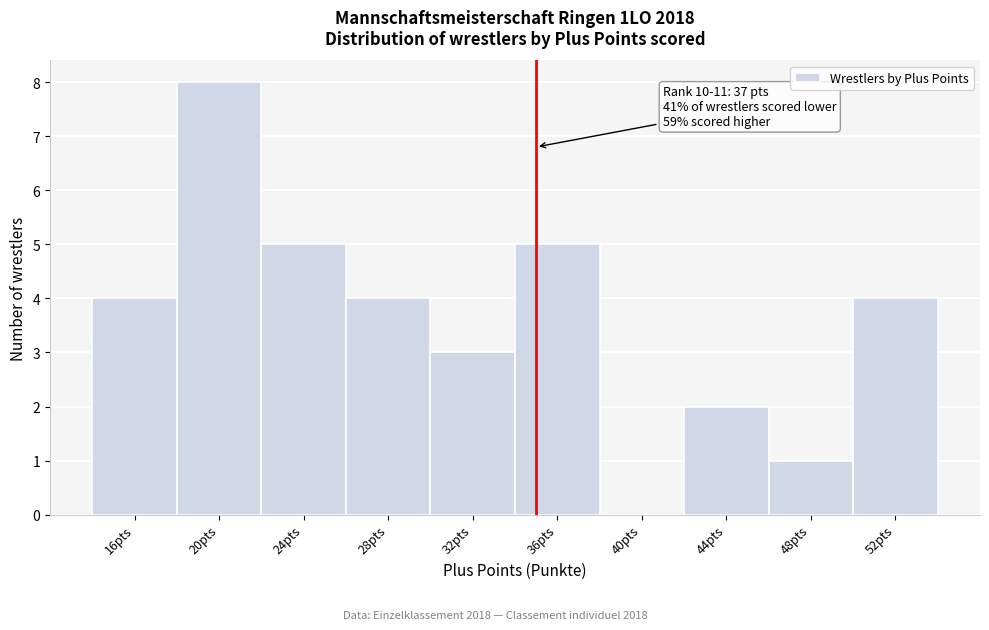

Reading left to right, what are all the values shown in this chart?

16pts=4	20pts=8	24pts=5	28pts=4	32pts=3	36pts=5	40pts=0	44pts=2	48pts=1	52pts=4